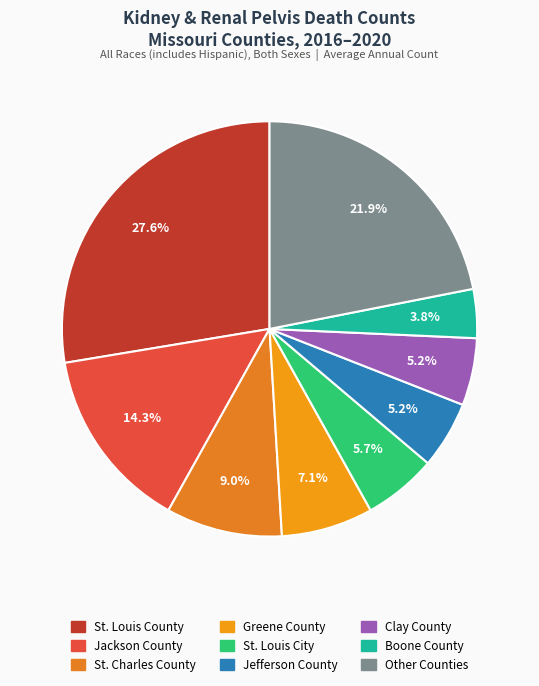

To the nearest percent, what is the average slice percentage?

11%